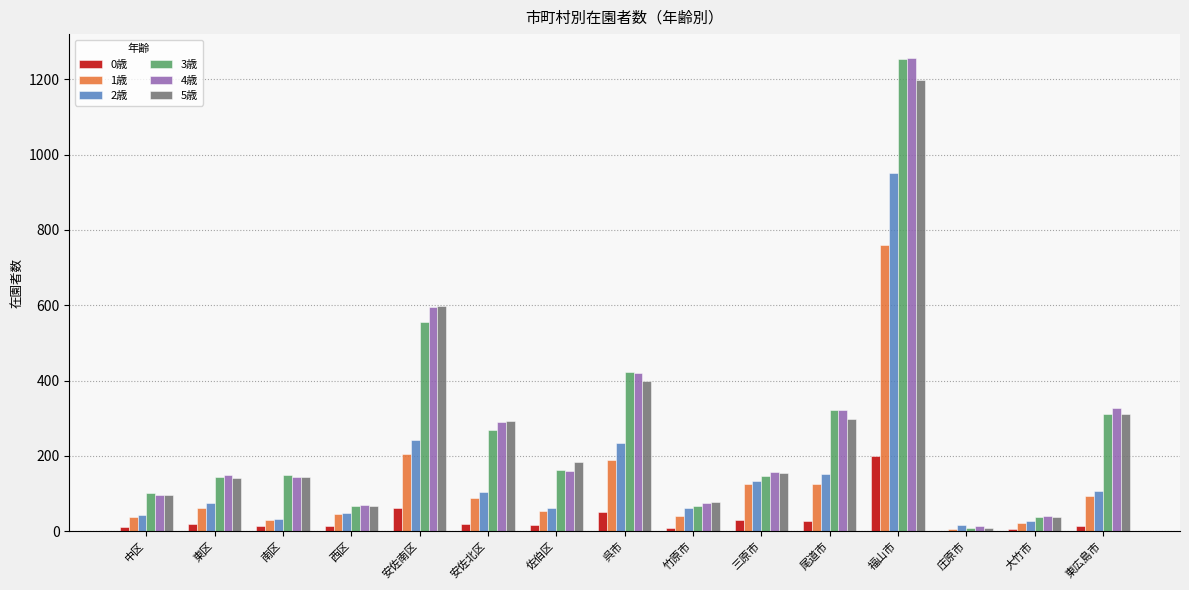

Is it true that 5歳 equals 95 at 中区?

True